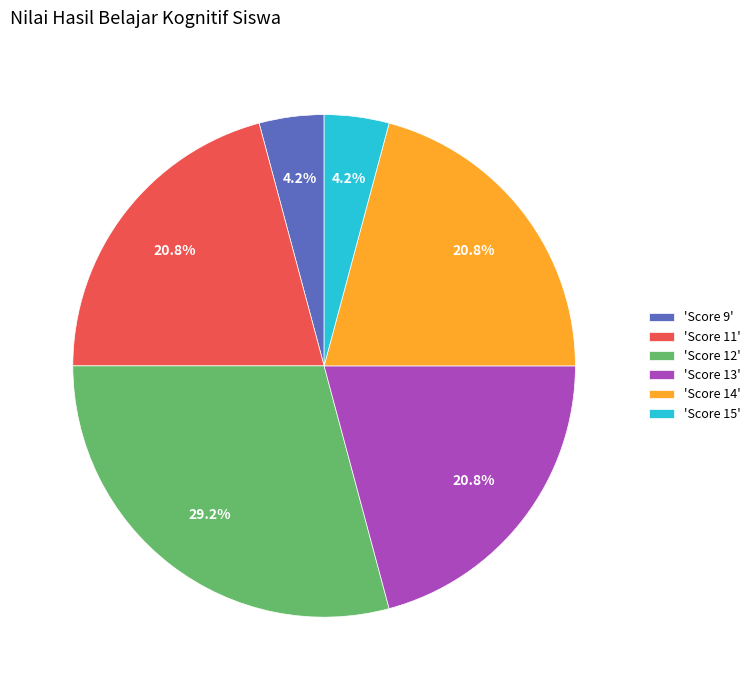

To the nearest percent, what is the average slice percentage?

17%